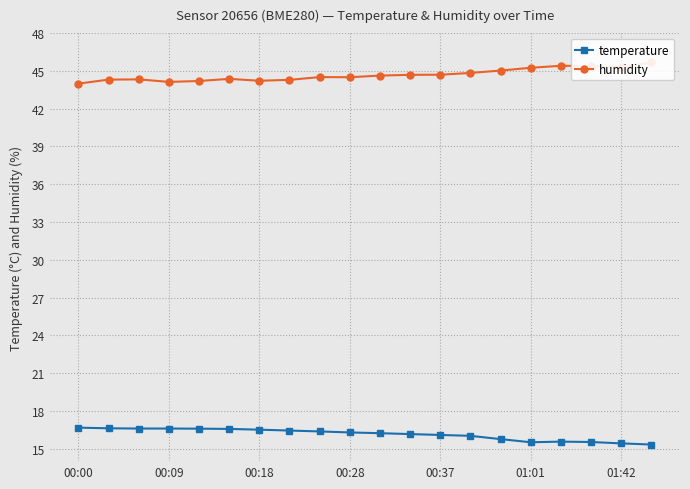

What is the minimum value for temperature?

15.3